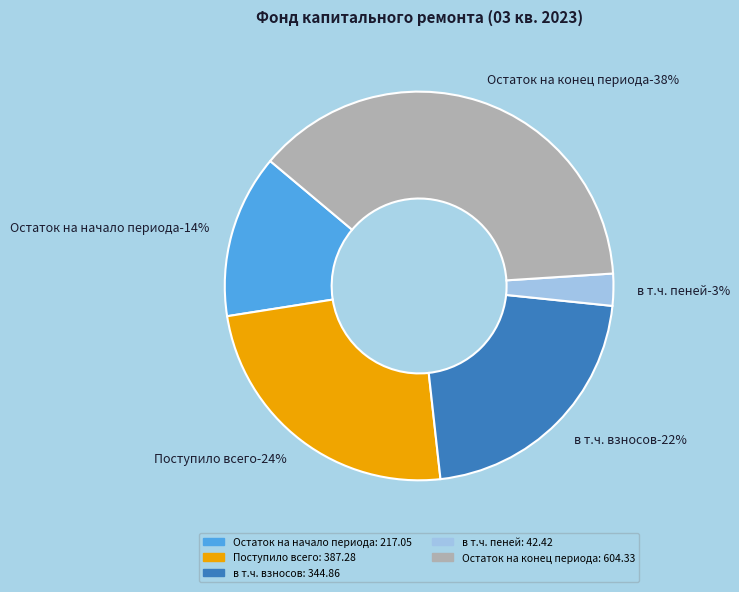

To the nearest percent, what is the difference between the largest and smallest slice percentages?

35%